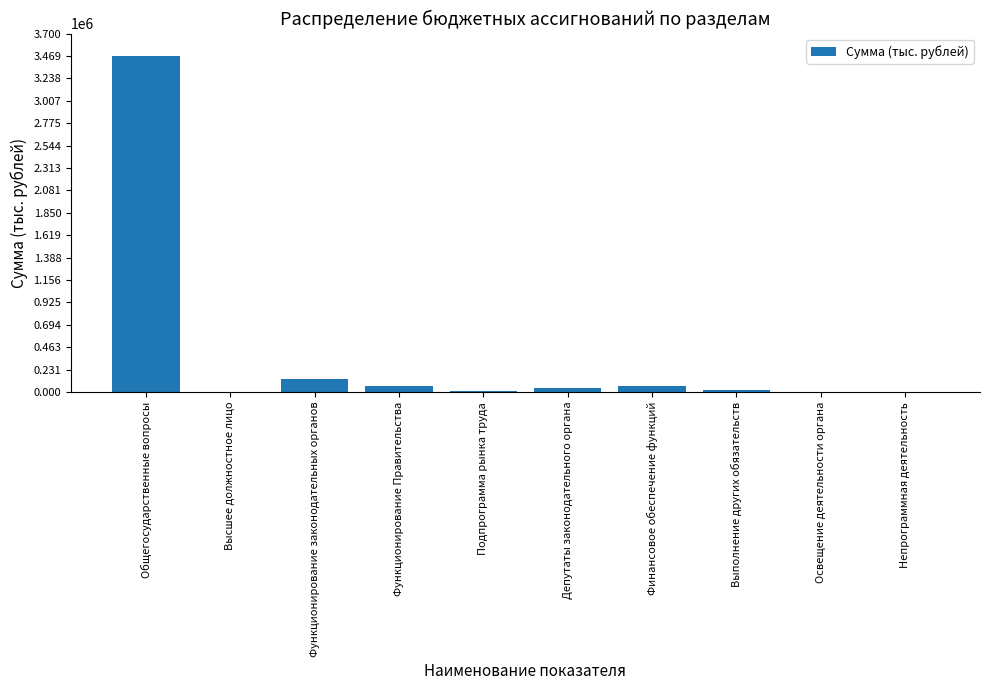

The value at Высшее должностное лицо is 3505.1. True or false?

True